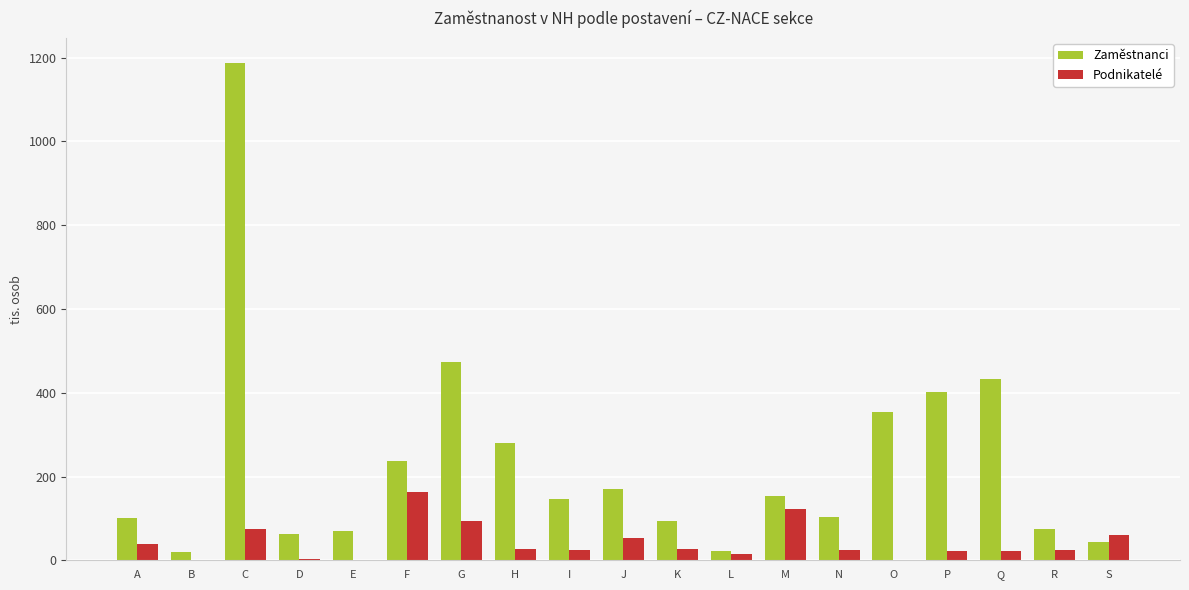

Is it true that Zaměstnanci equals 70.7 at E?

True